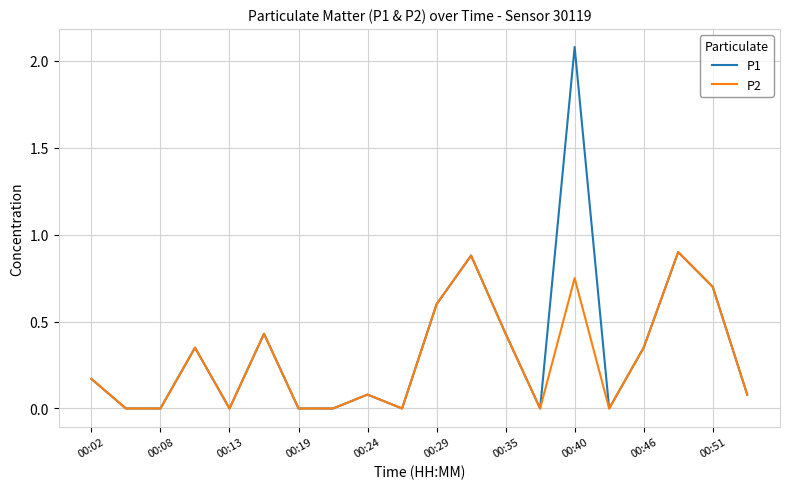

Rank the series by their maximum value, from highest to lowest.

P1, P2